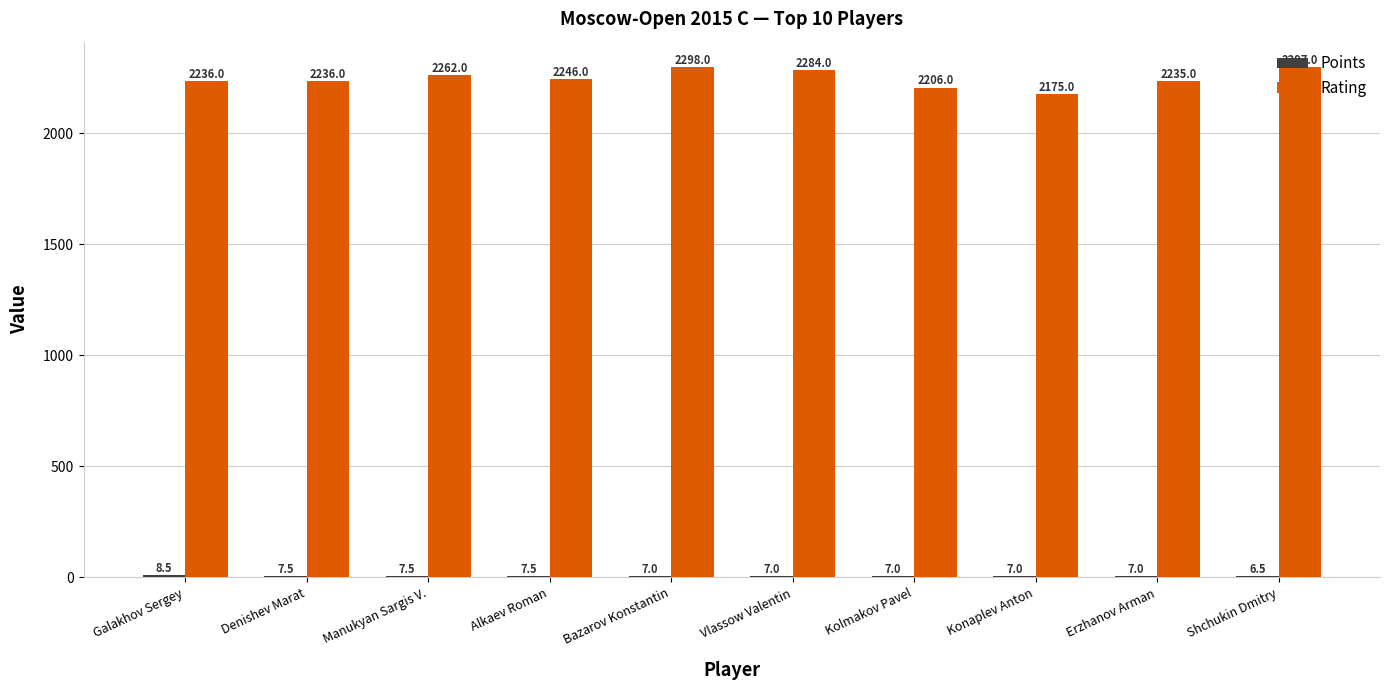

What is the highest value of the Rating series?

2298.0